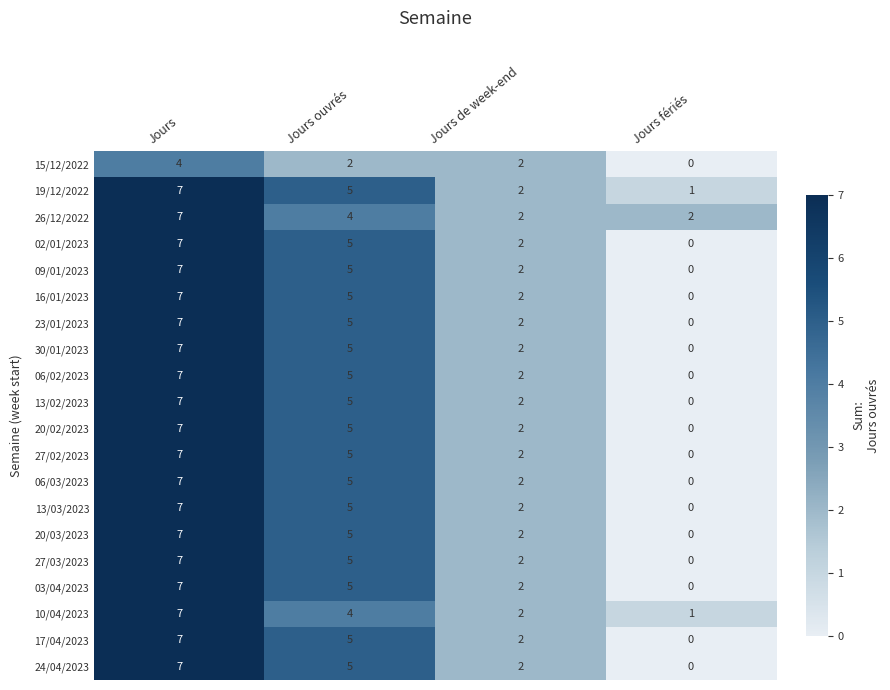

True or false: 20/03/2023 has a value of 12 at Jours.

False